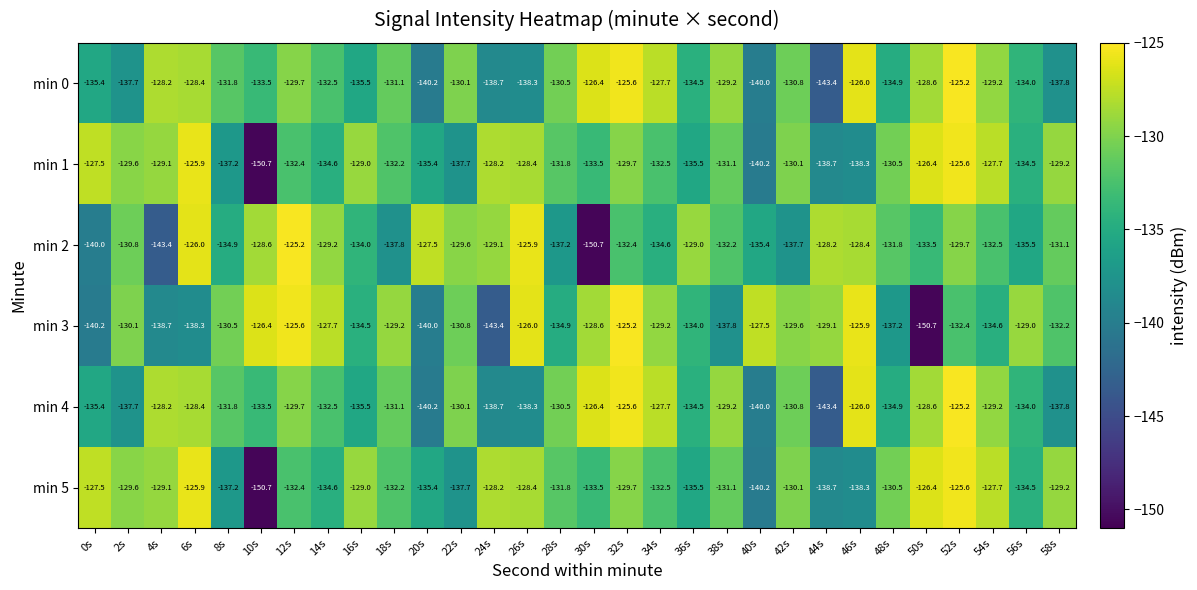

Which category has the highest value in the min 5 series?

52s